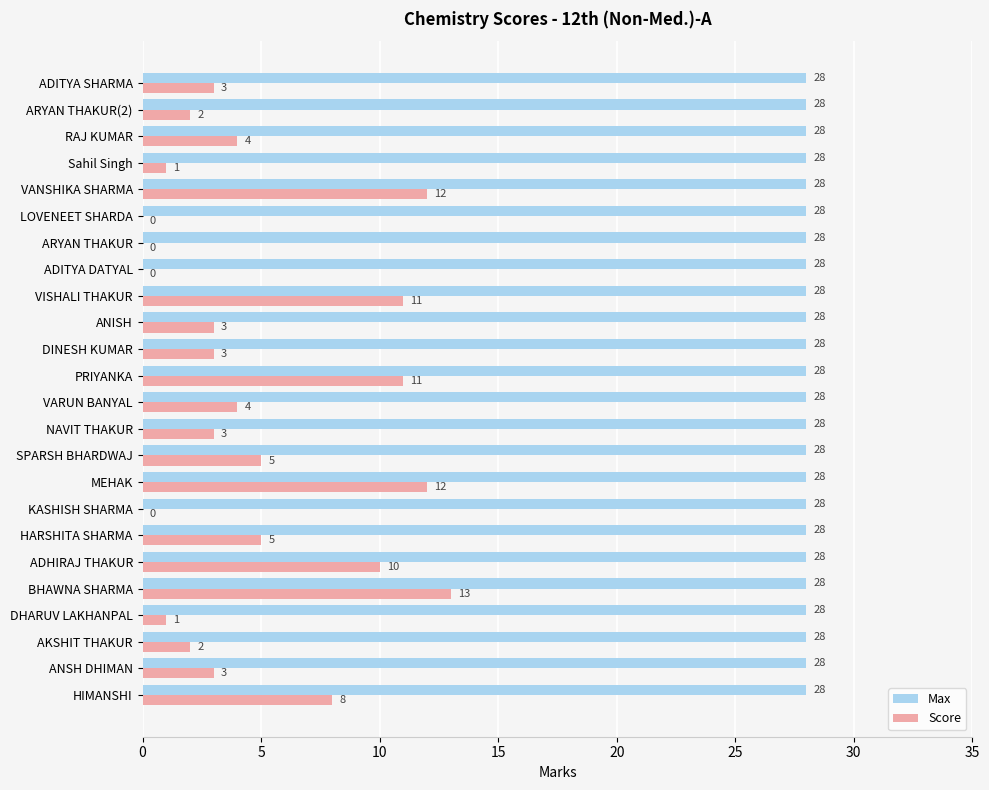

Which series changed the most between ADHIRAJ THAKUR and VANSHIKA SHARMA?

Score